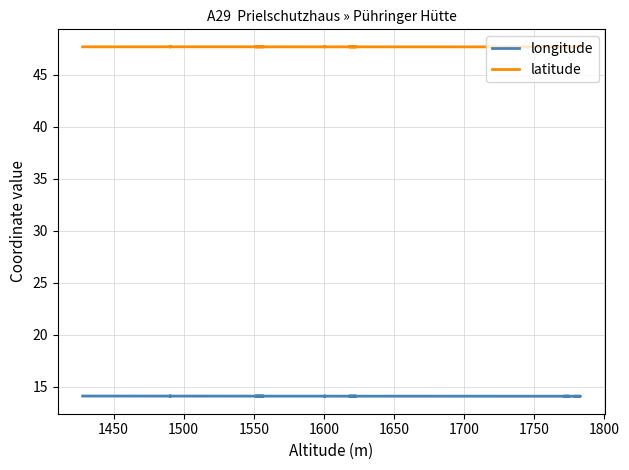

True or false: latitude has a value of 16.2 at 10.

False